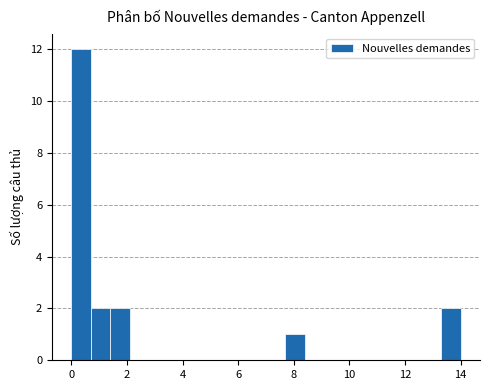

Read against the x-axis, roughly where is the centre of the tallest bar?

0.4